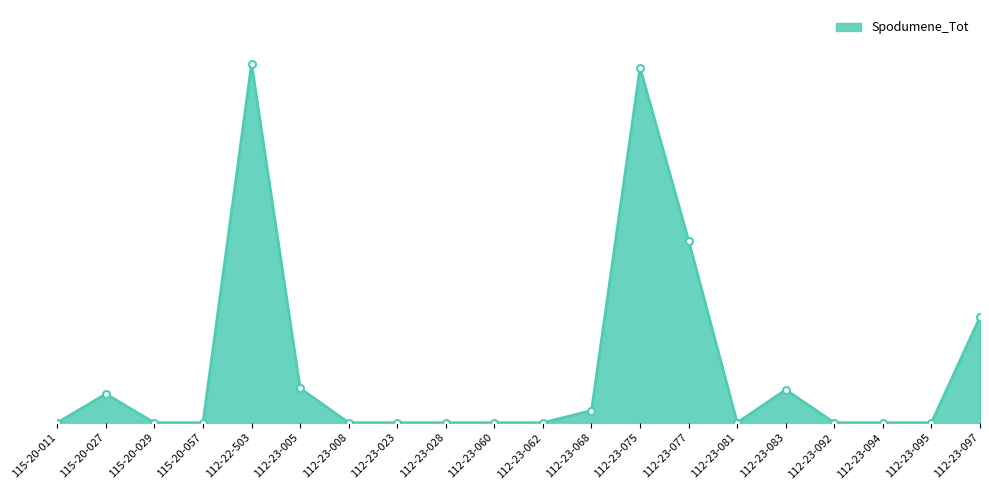

At which category does the data reach its first local valley?

112-23-081